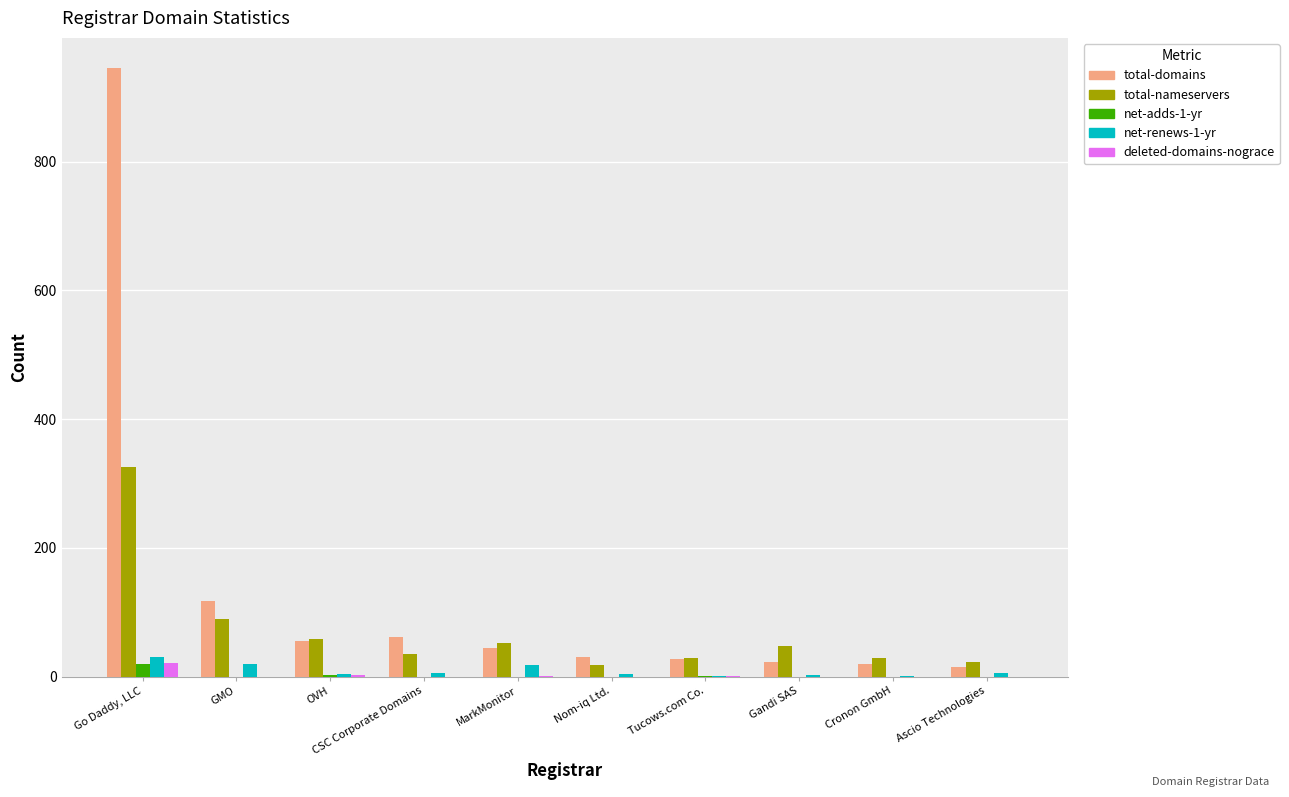

Count the number of data series in this chart.

5